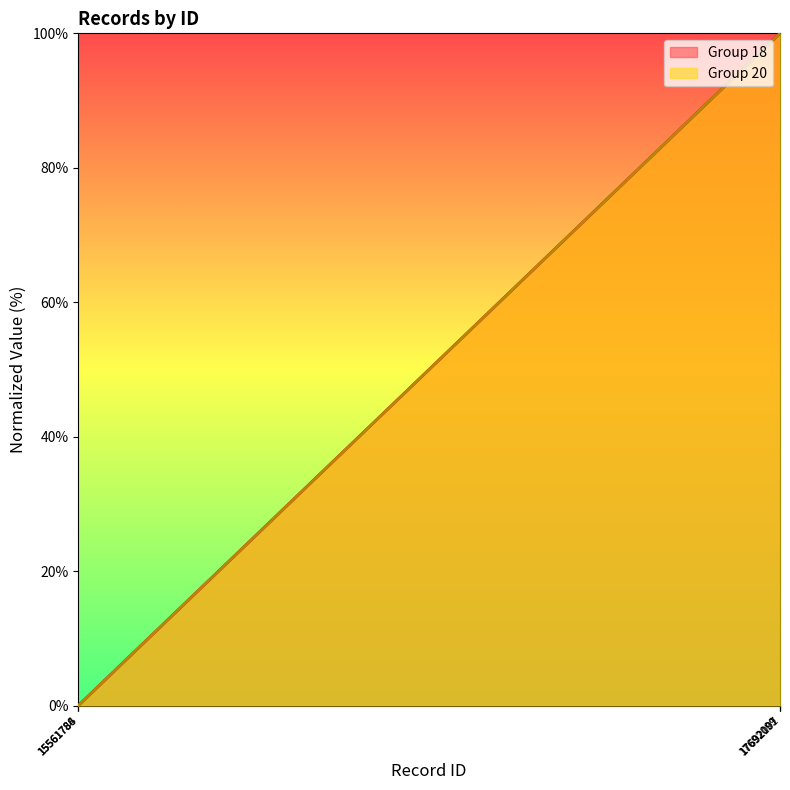

How many distinct data groups are displayed?

2